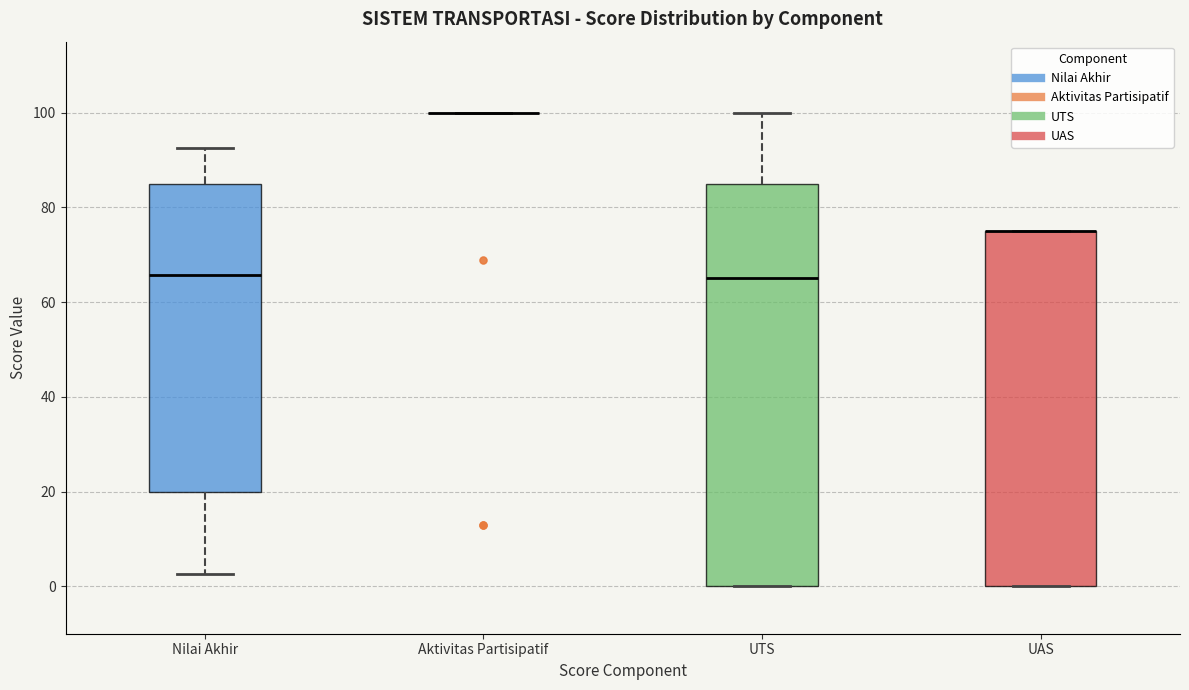

Reading left to right, transcribe this box plot: for each box, give where its median line is, the range the box spans, and where its two whiskers end, as read against the y-axis. The values are not printed on the chart, so give them approximately, as read against the axis.

Nilai Akhir: median 66, box 20 to 86, whiskers 2 to 92
Aktivitas Partisipatif: box collapsed to a line at 100, whiskers 100 to 100
UTS: median 66, box 0 to 86, whiskers 0 to 100
UAS: median 76 (drawn on the box's upper edge), box 0 to 76, whiskers 0 to 76